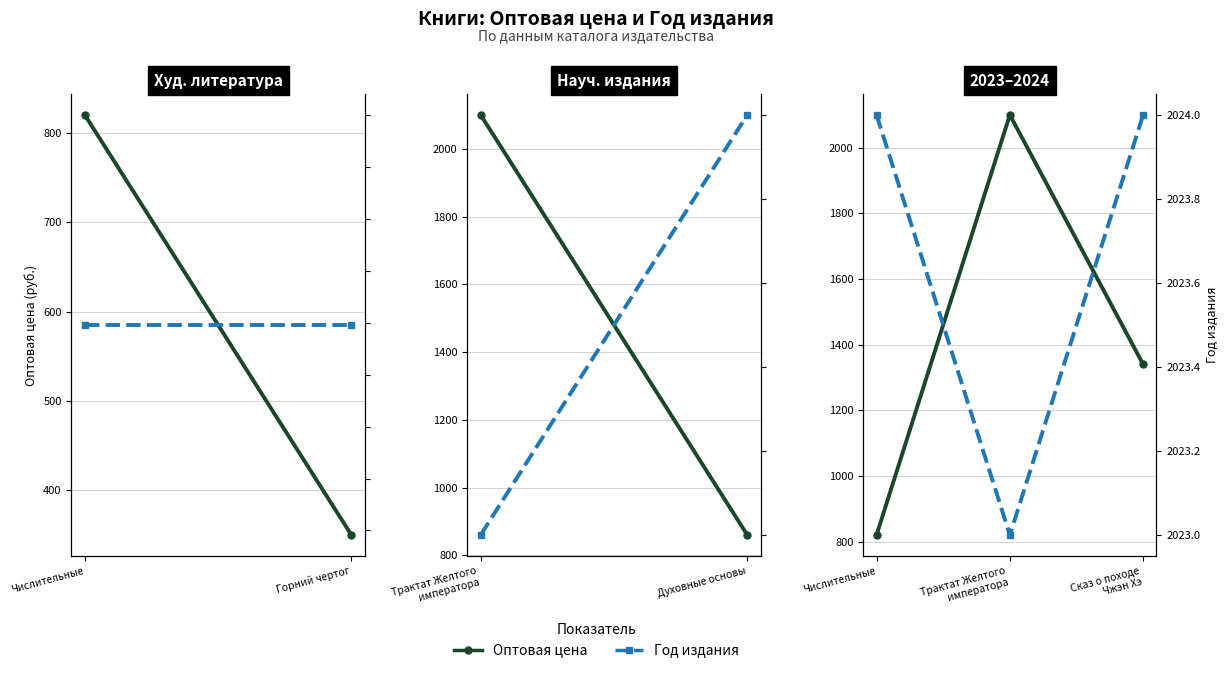

What are all the series names shown in the legend?

Оптовая цена, Год издания